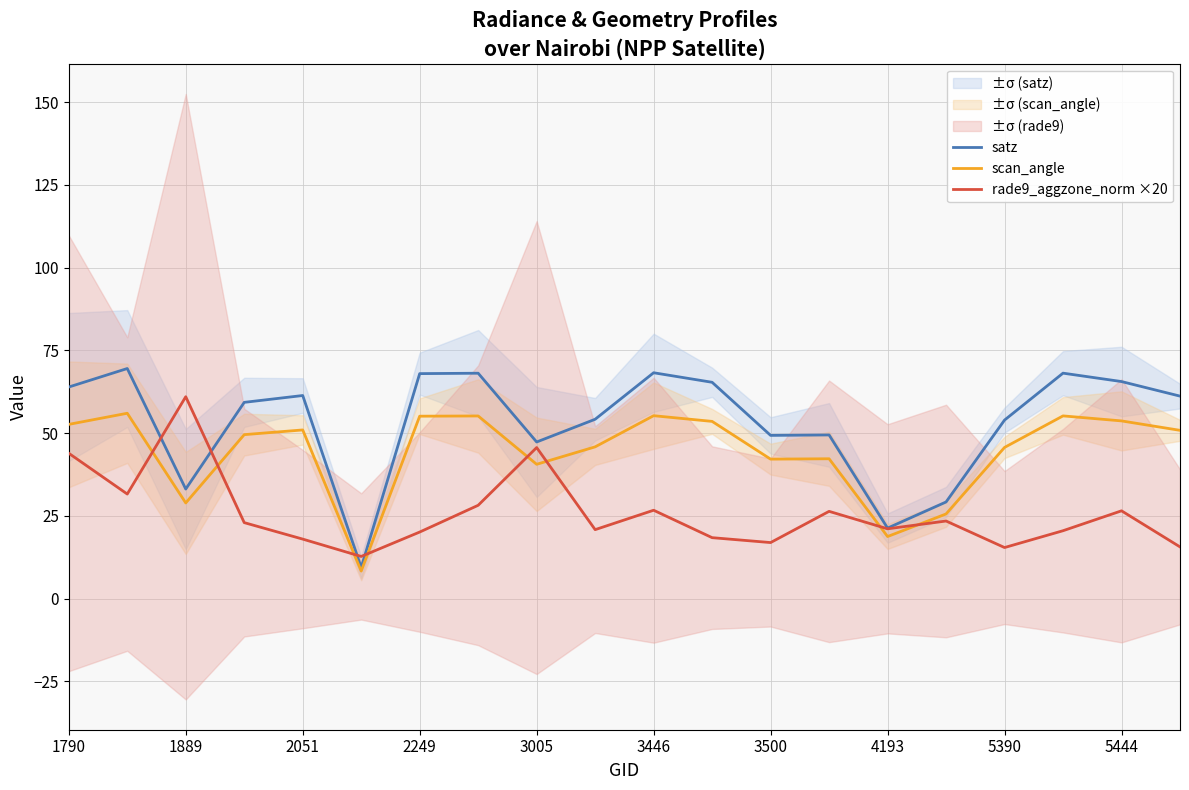

Is it true that scan_angle equals 18.1 at 5390?

False